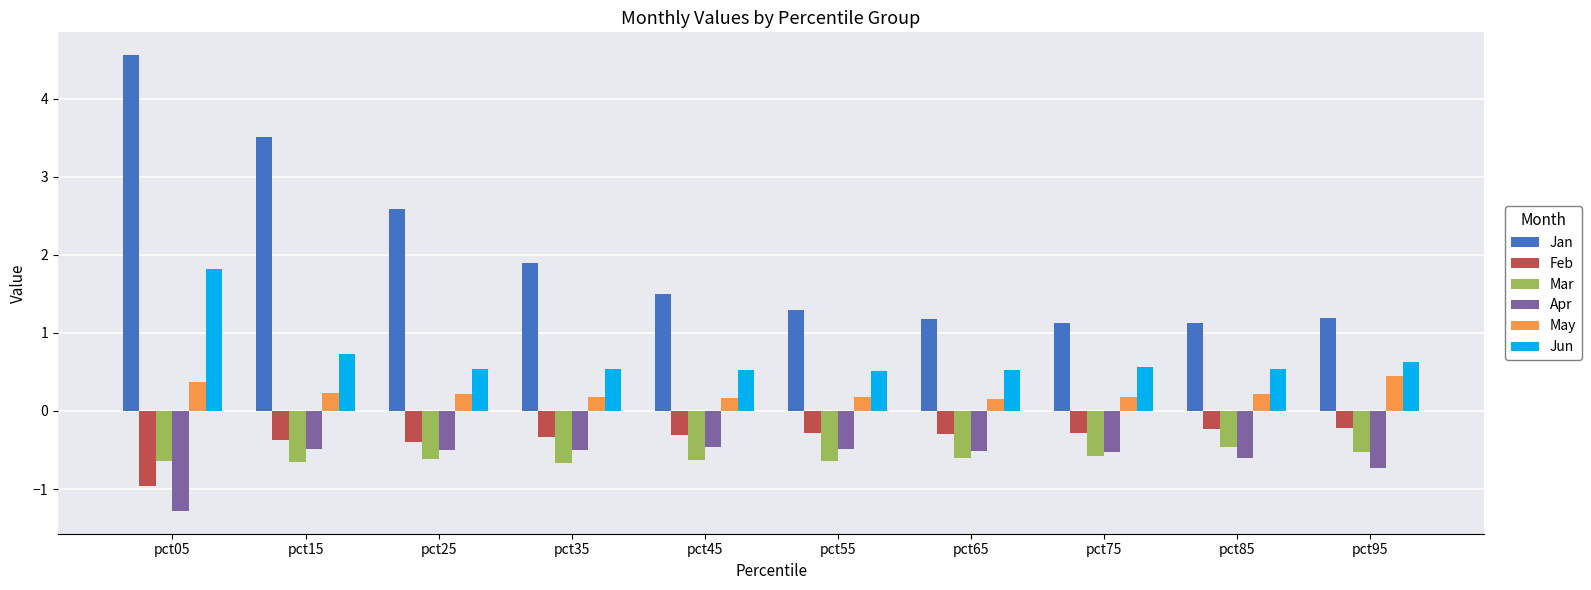

What are all the series names shown in the legend?

Jan, Feb, Mar, Apr, May, Jun